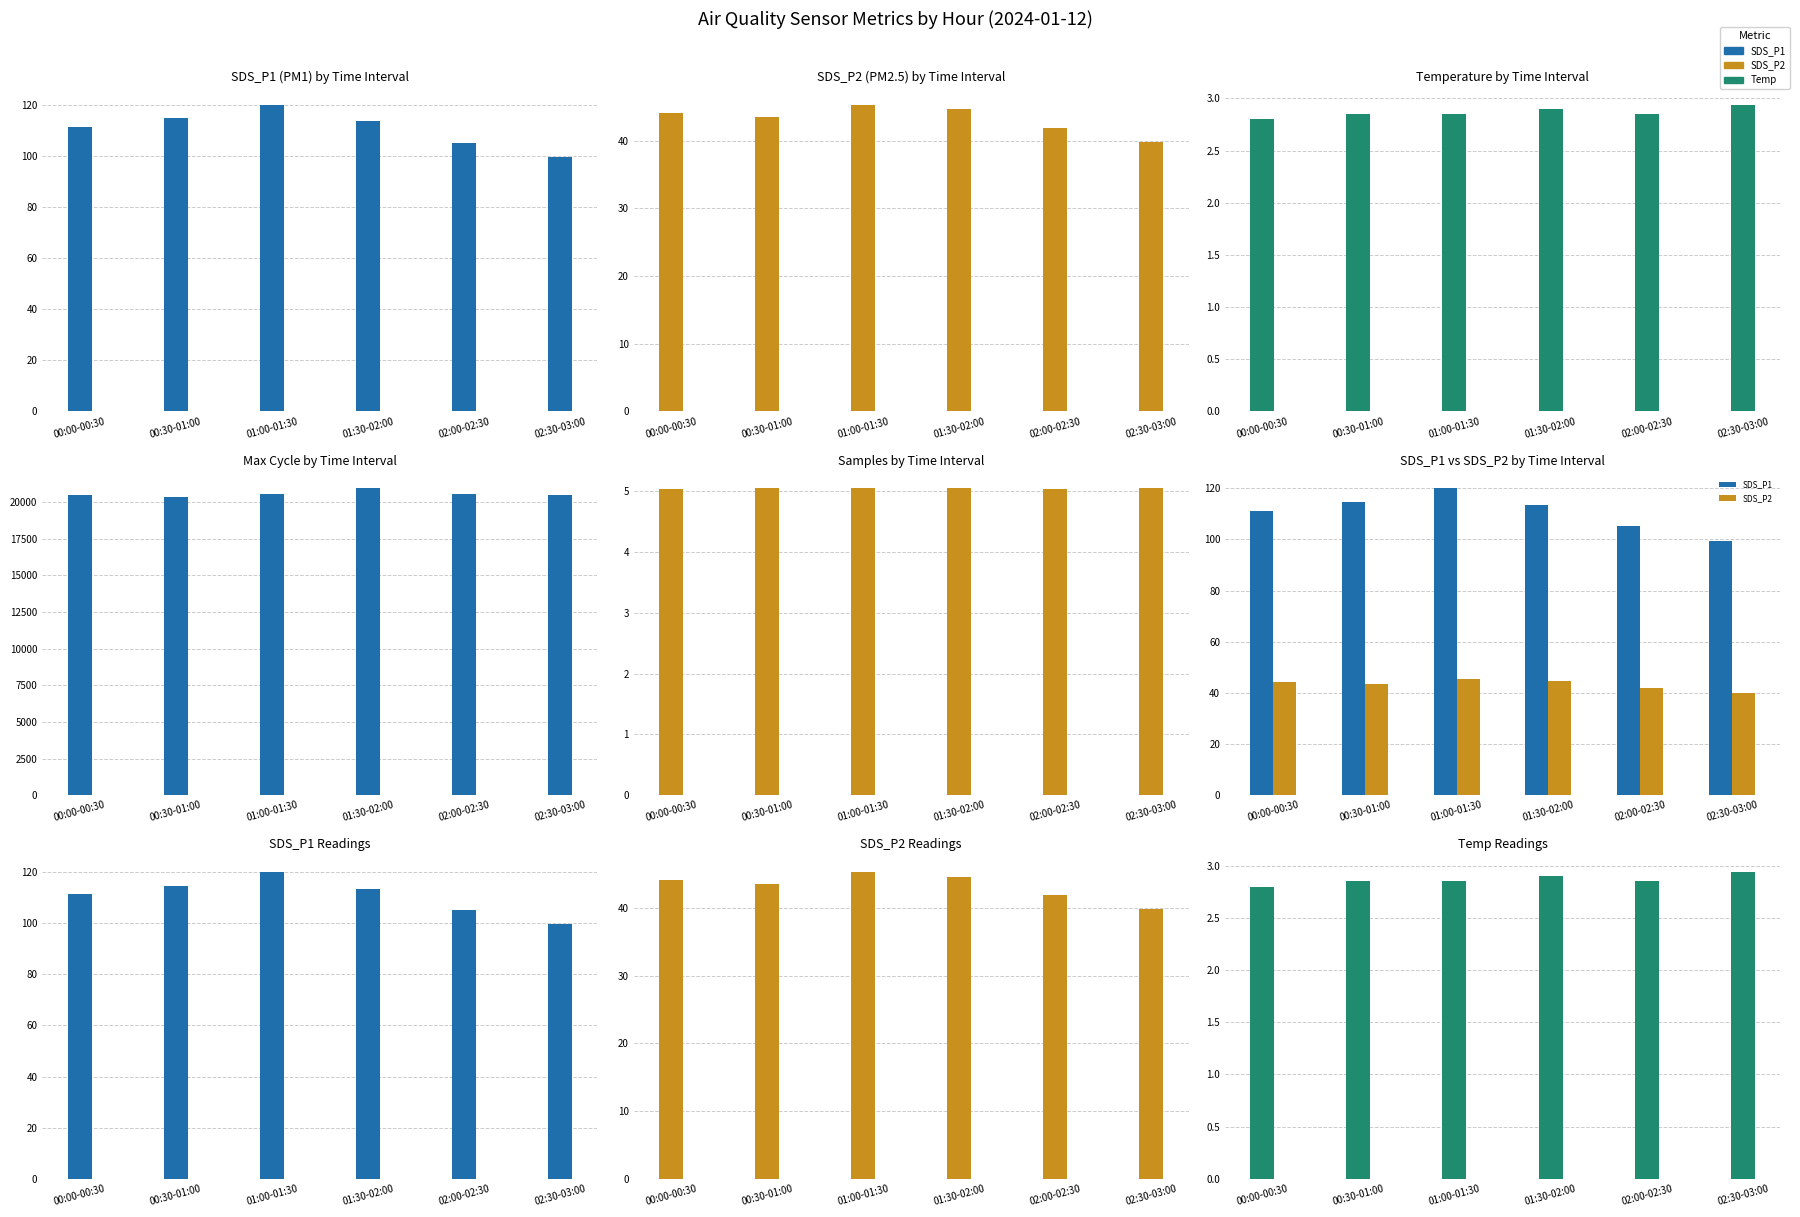

Rank the series by their maximum value, from lowest to highest.

Temp, Samples, SDS_P2, SDS_P1, Max_cycle